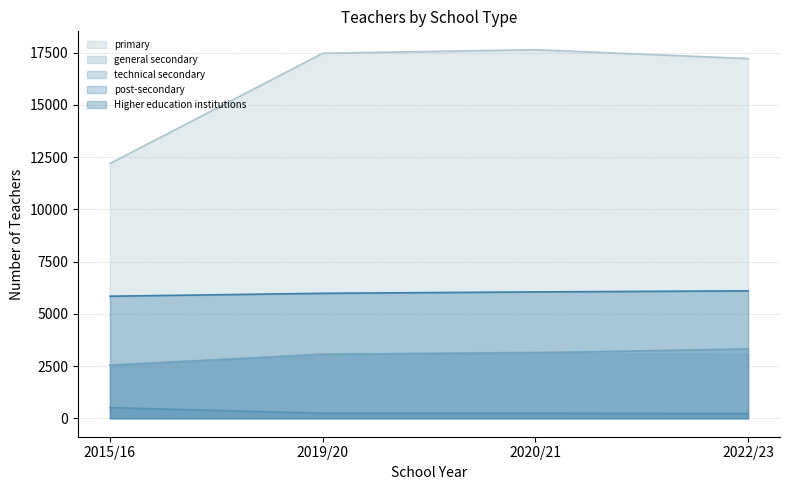

Is the value of Higher education institutions at 2020/21 greater than the value of post-secondary at 2020/21?

Yes